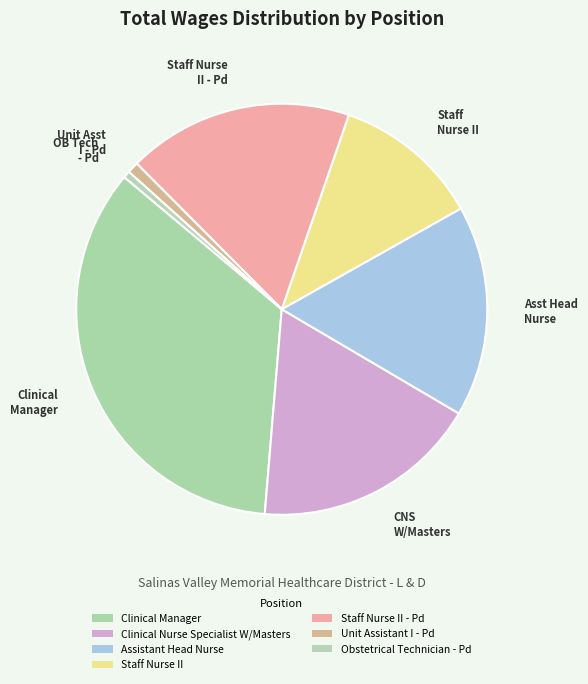

How many slices are in this pie chart?

7